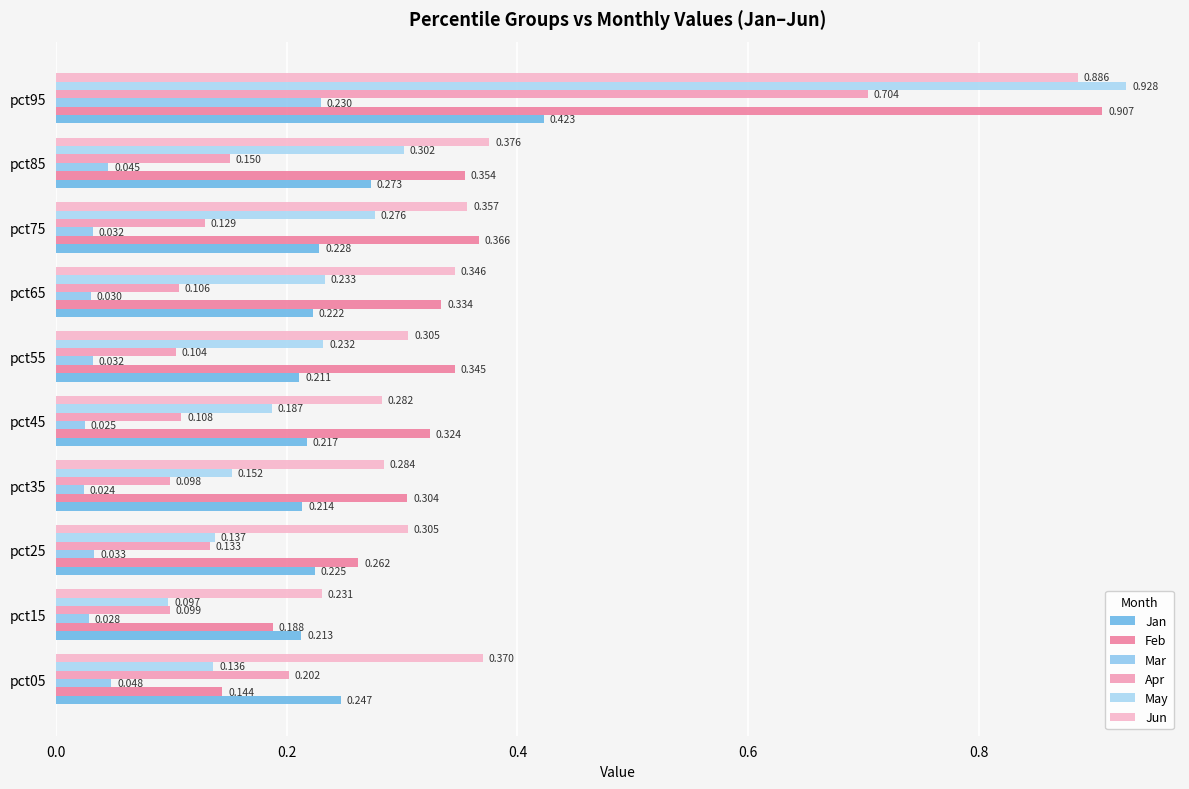

Count the number of data series in this chart.

6